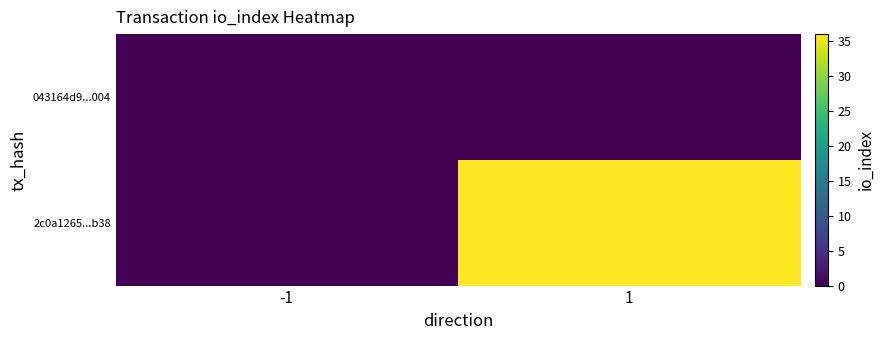

Reading left to right, what are all the values shown in this chart?

043164d9...004: -1=0	1=0
2c0a1265...b38: -1=0	1=36